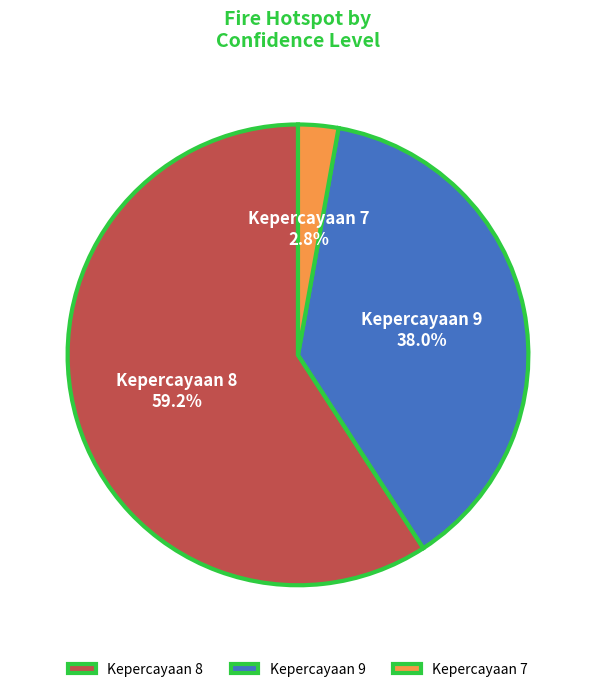

Is the sum of Kepercayaan 8 and Kepercayaan 7 greater than half?

Yes